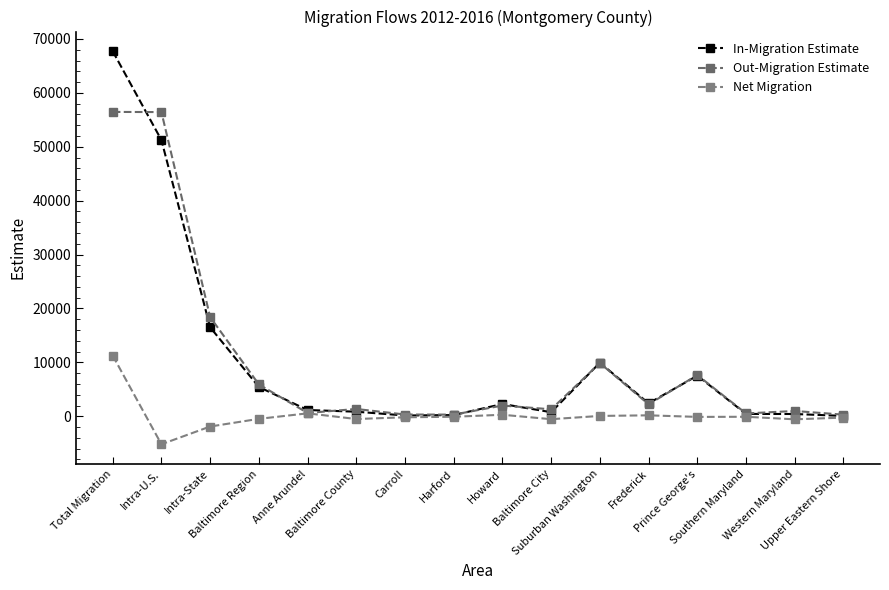

Between Total Migration and Southern Maryland, which series saw the biggest shift?

In-Migration Estimate